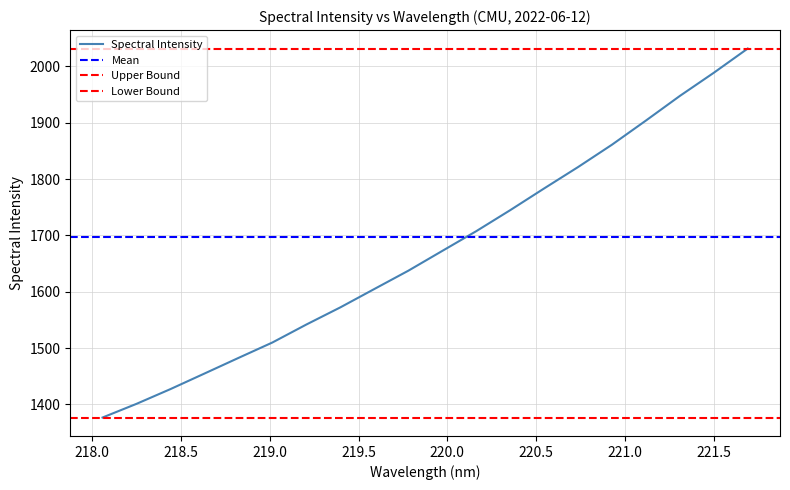

Rank the categories by value from highest to lowest.

221.6902, 221.4993, 221.3083, 221.1174, 220.9264, 220.7354, 220.5444, 220.3533, 220.1623, 219.9712, 219.7801, 219.589, 219.3979, 219.2067, 219.0156, 218.8244, 218.6332, 218.442, 218.2508, 218.0596